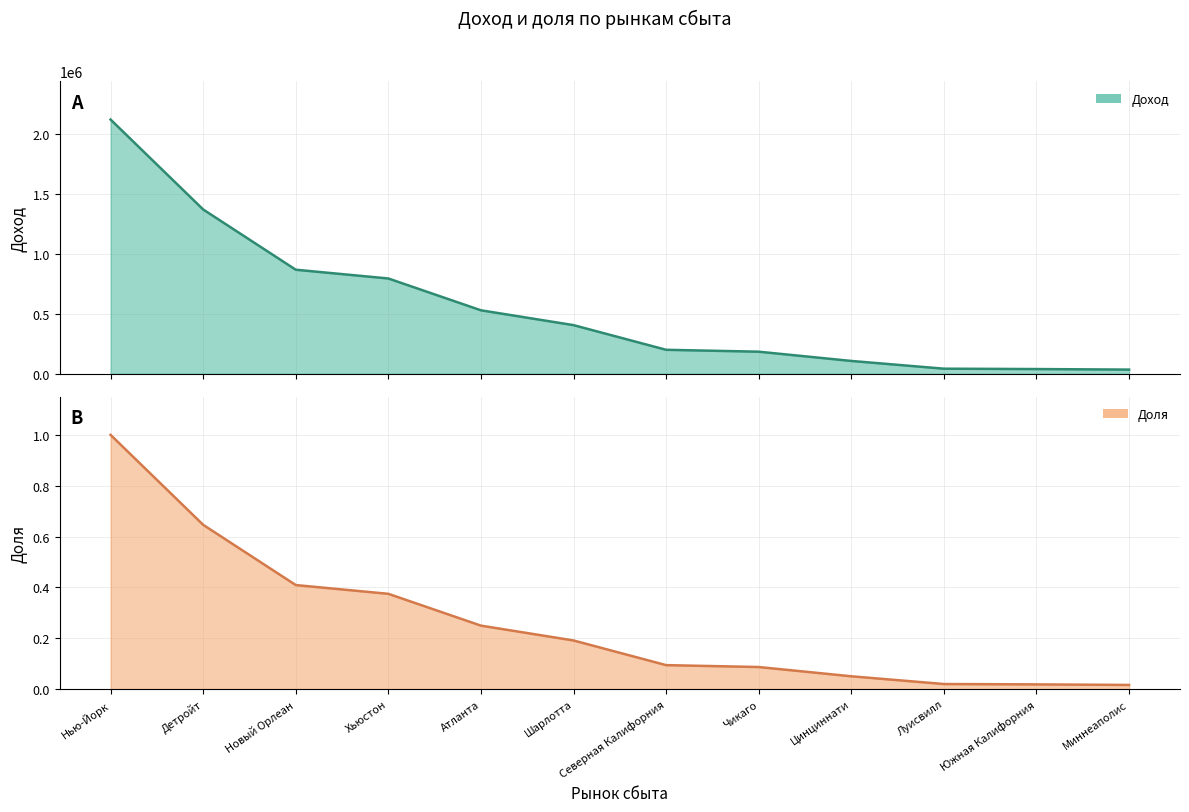

At which label does Доля first exceed 406326?

Нью-Йорк